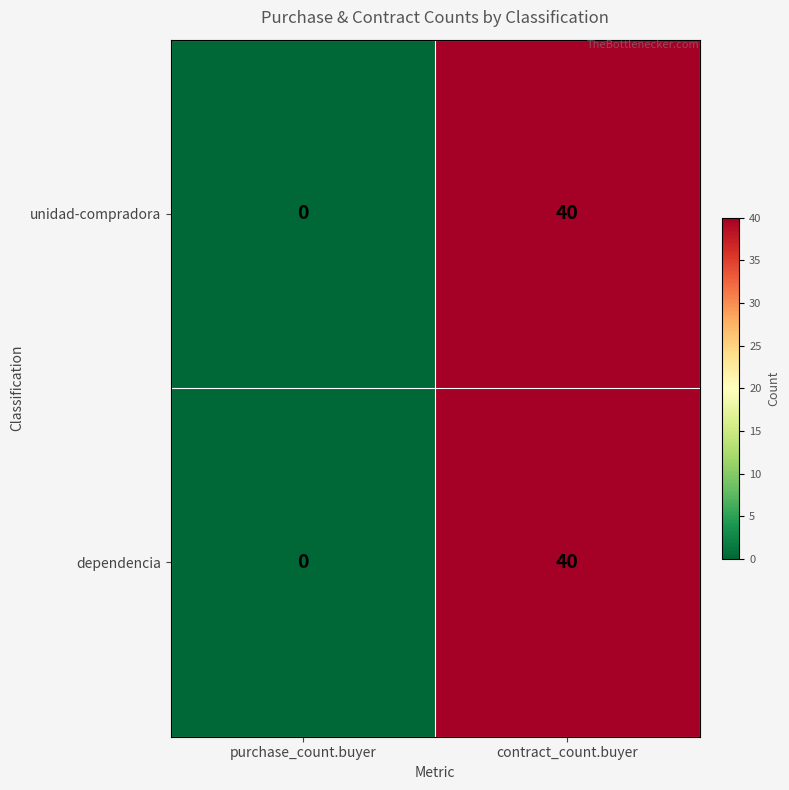

Where is unidad-compradora nearest to the value 20?

purchase_count.buyer